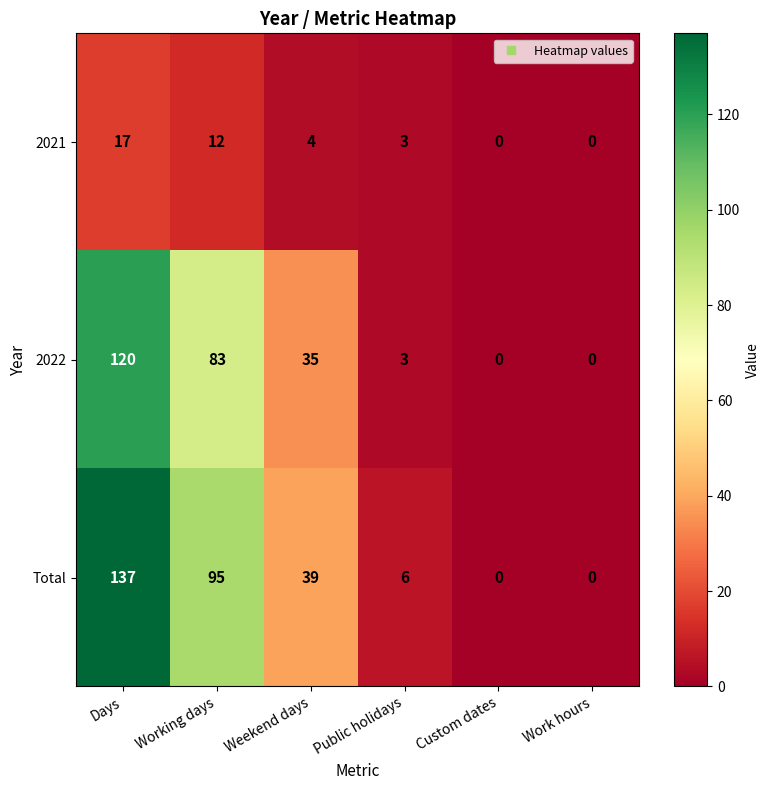

Where is Total nearest to the value 68?

Working days